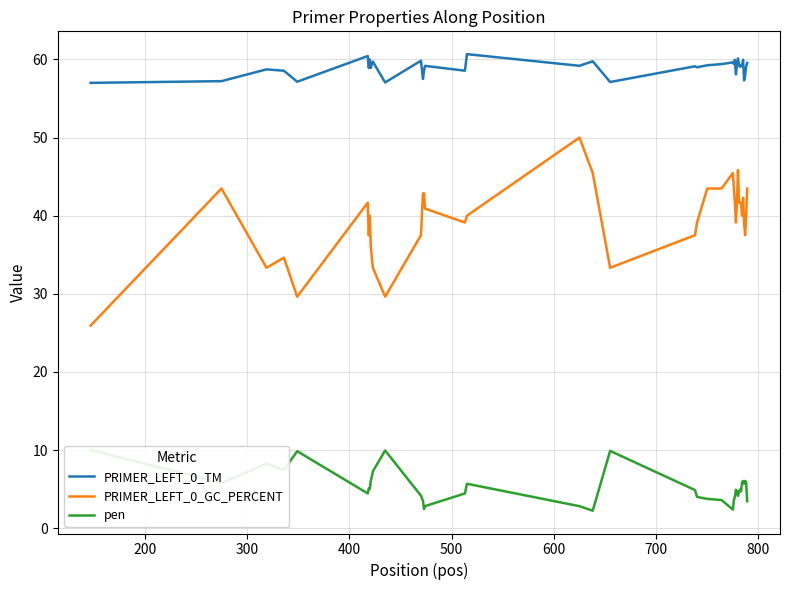

How many lines are shown in the chart?

3